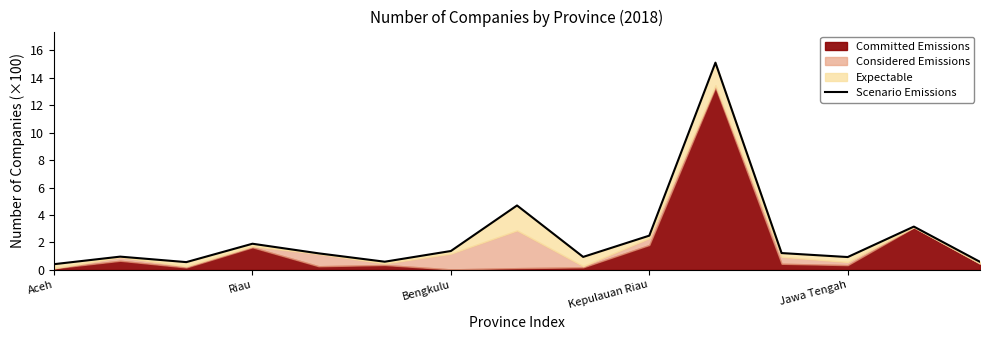

The chart shows a value of 1.0 at 5. True or false?

False